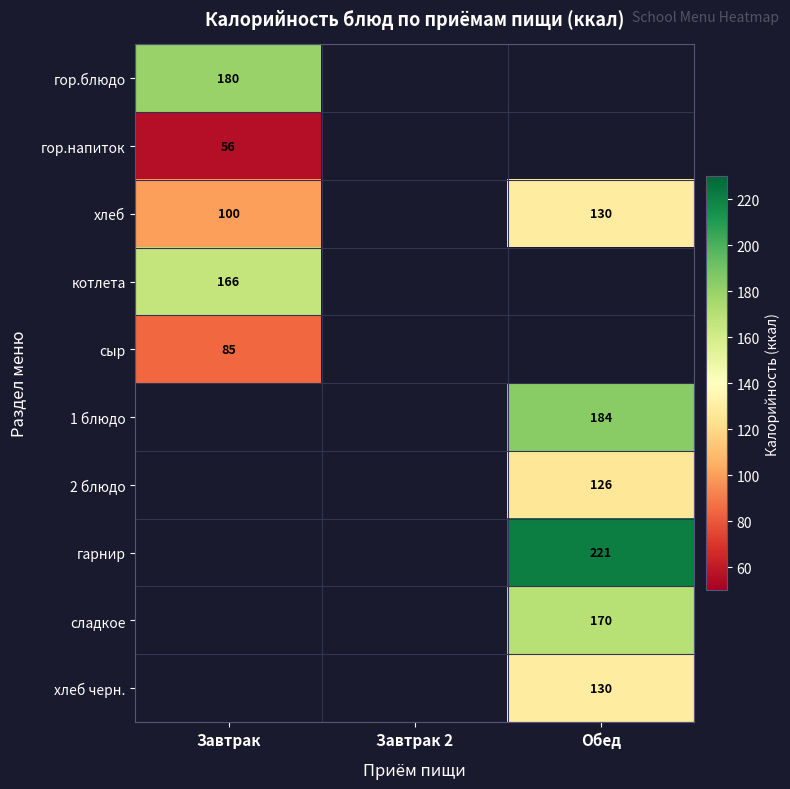

Is the value of 2 блюдо at Обед greater than the value of гор.напиток at Завтрак?

Yes